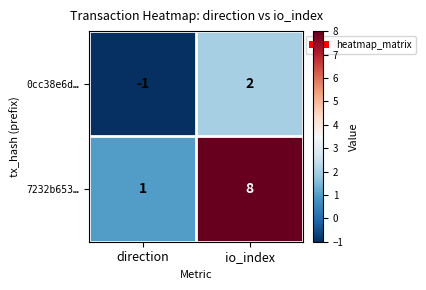

What is the maximum value for 7232b653…?

8